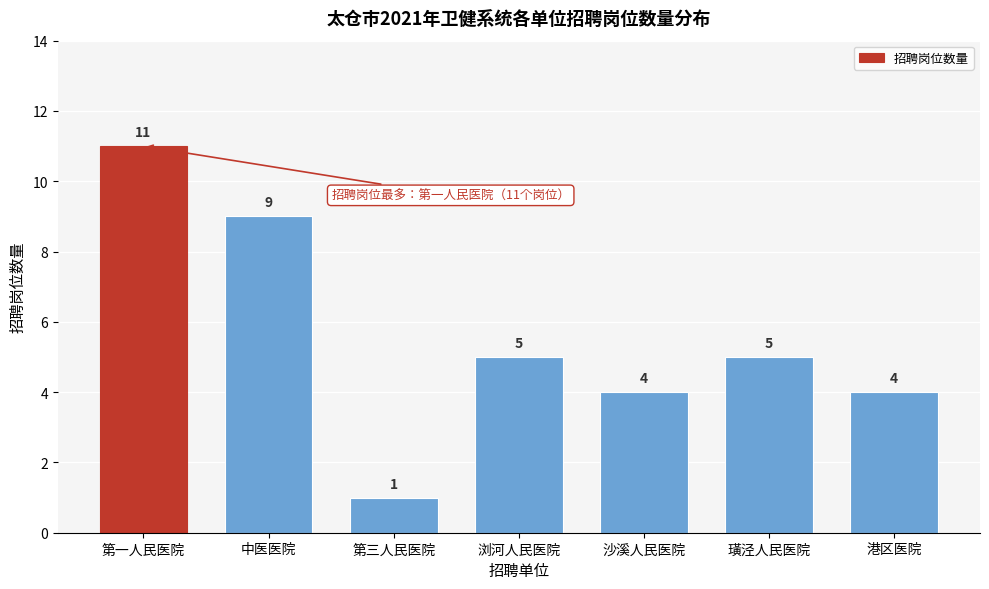

Reading left to right, transcribe all the data shown in this chart.

第一人民医院=11	中医医院=9	第三人民医院=1	浏河人民医院=5	沙溪人民医院=4	璜泾人民医院=5	港区医院=4